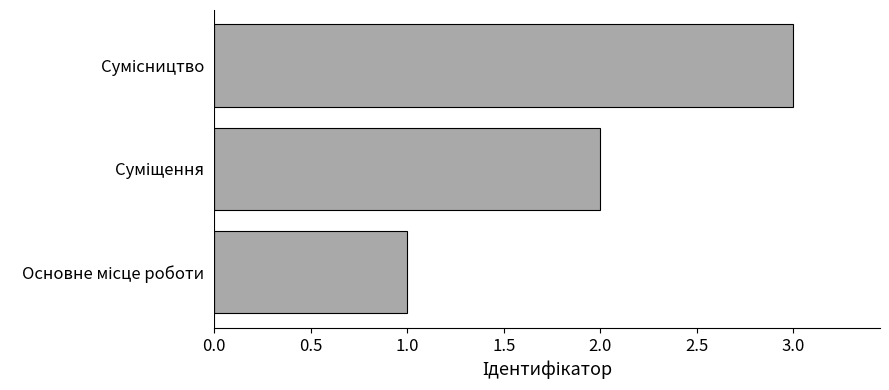

What is the sum of all values?

6